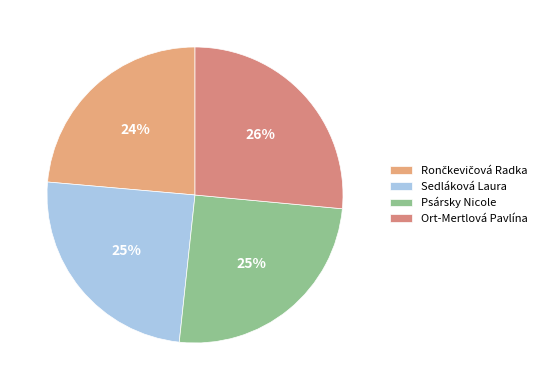

To the nearest percent, what is the average slice percentage?

25%